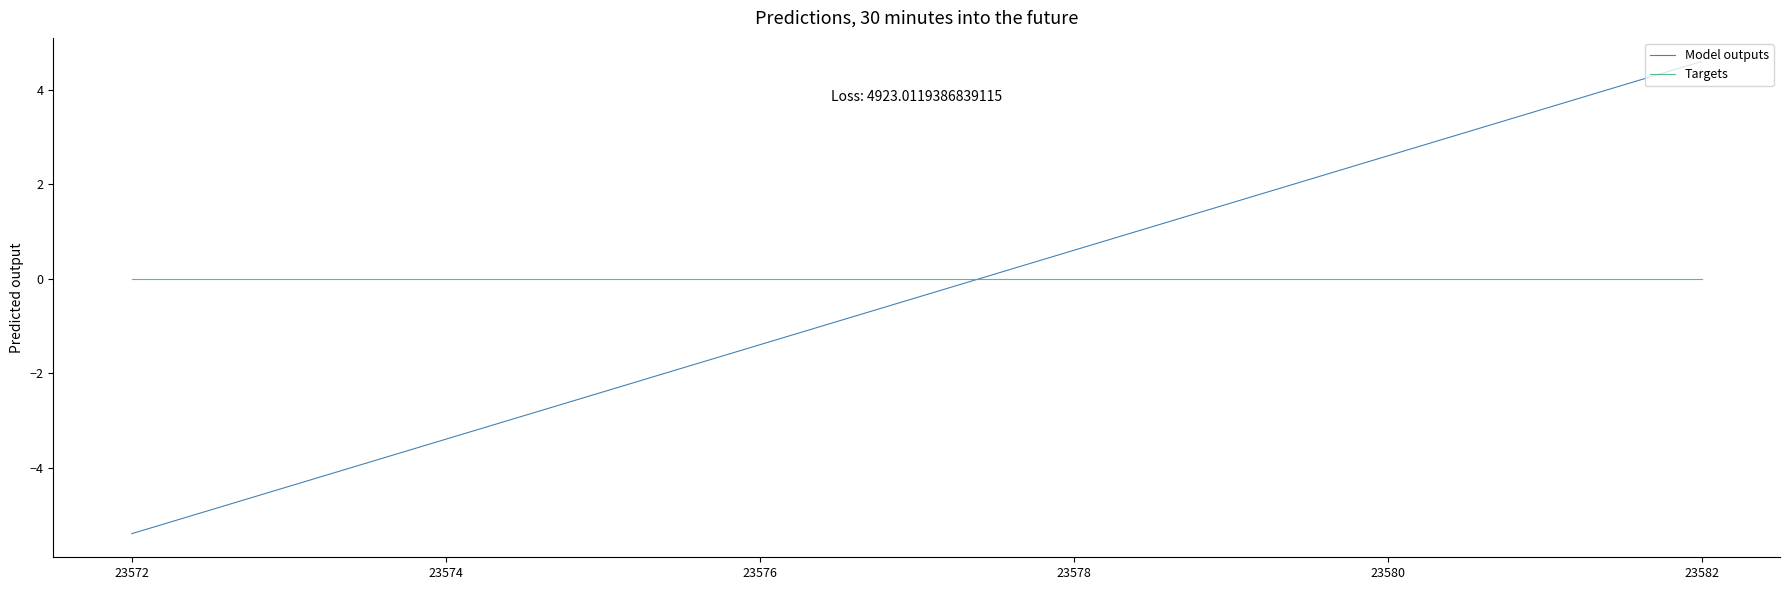

List the series in order of their peak value, lowest first.

Targets, Model outputs